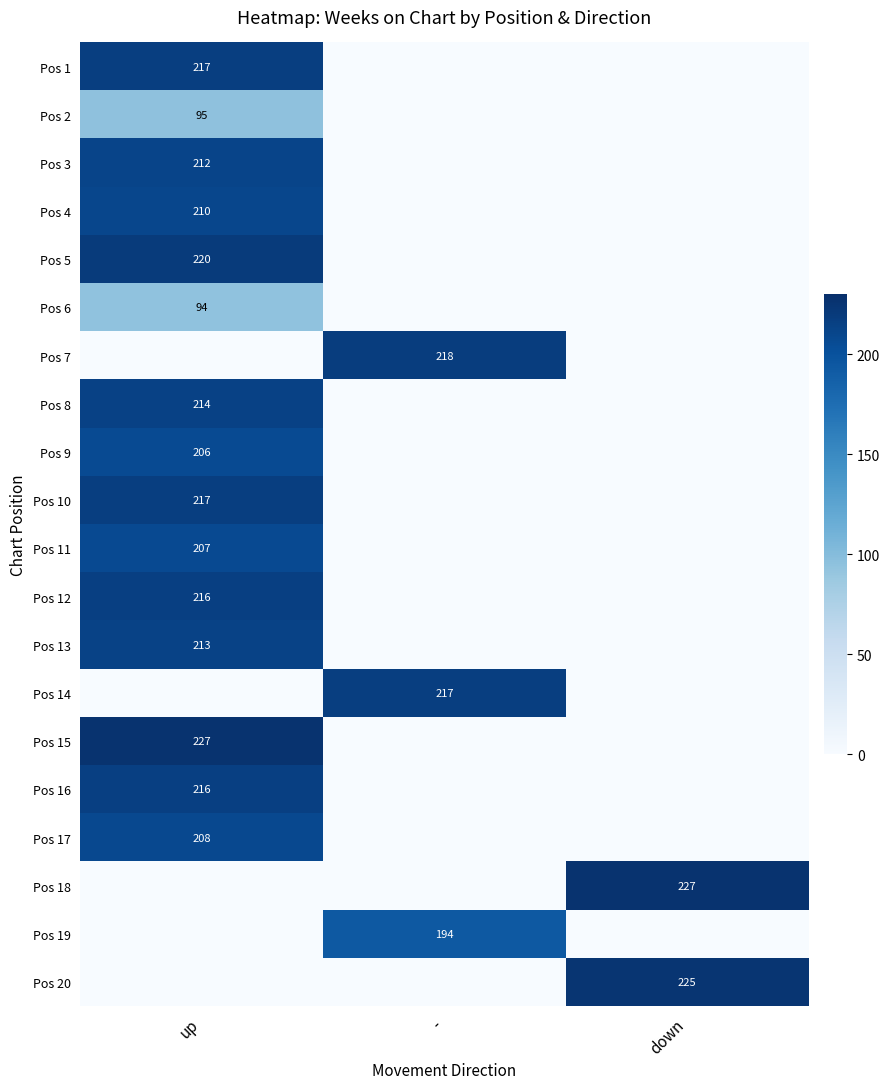

Between down and -, which is larger?

down